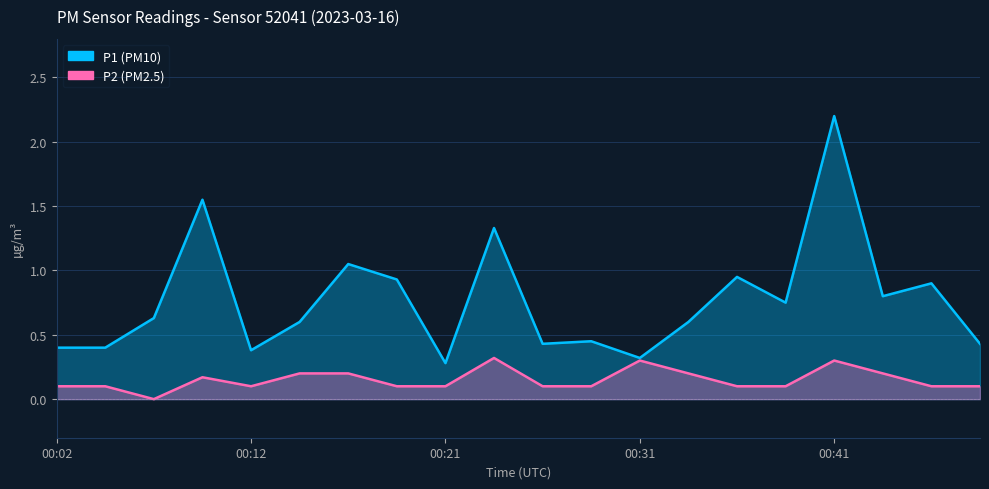

What are all the series names shown in the legend?

P1, P2